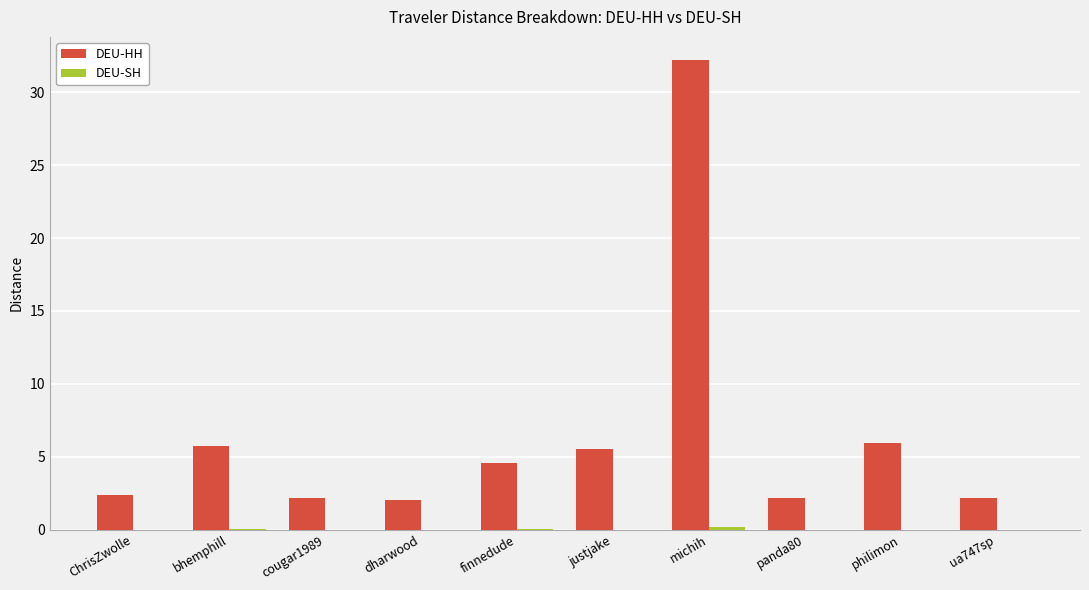

True or false: DEU-HH has a value of 2.2 at ua747sp.

True